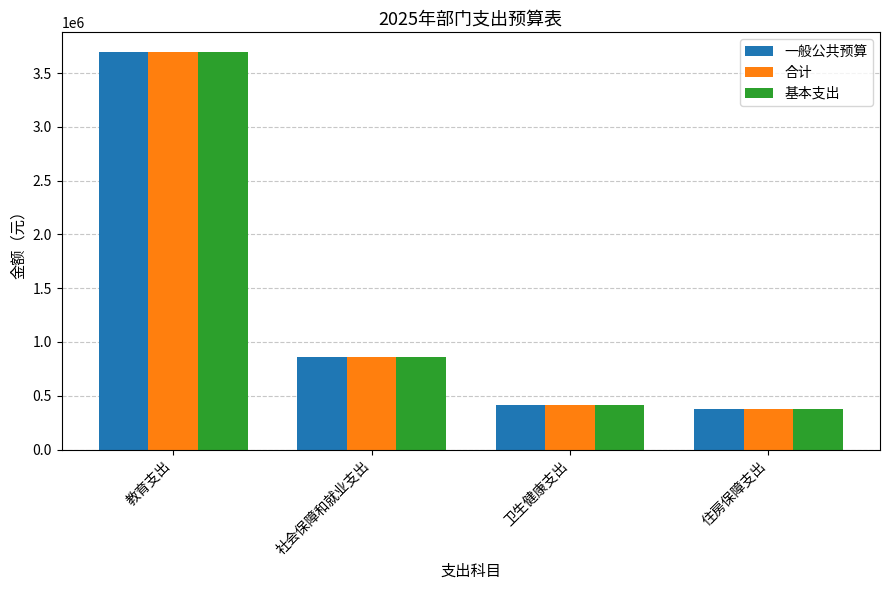

The value of 一般公共预算 at 卫生健康支出 is 578058.9. True or false?

False